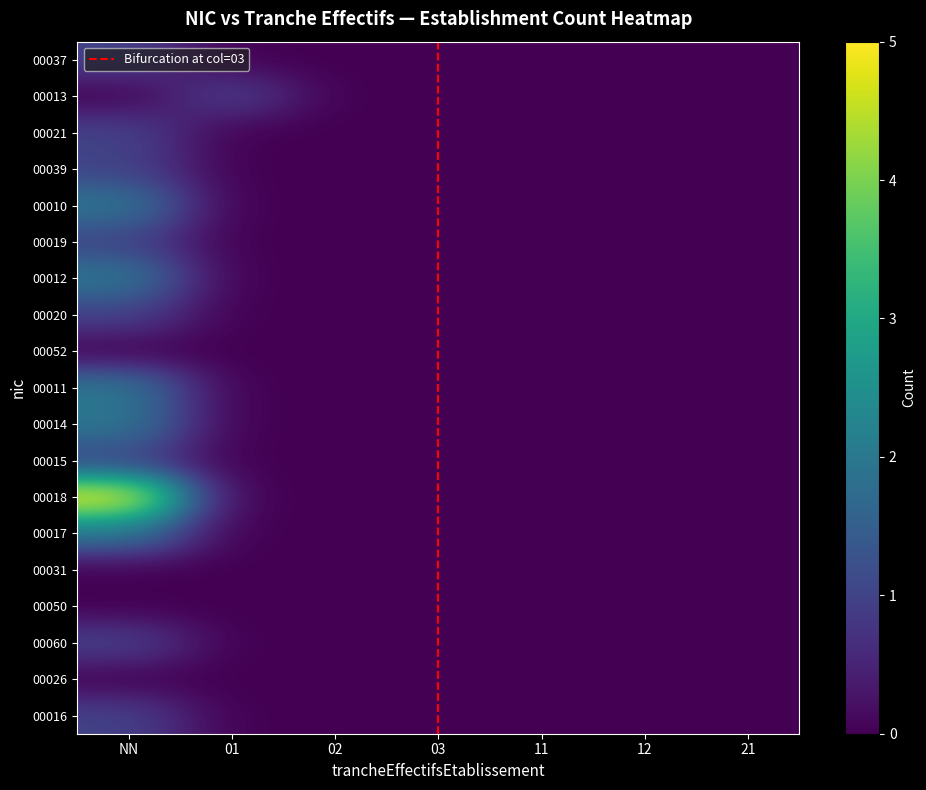

What is the highest value of the 00010 series?

2